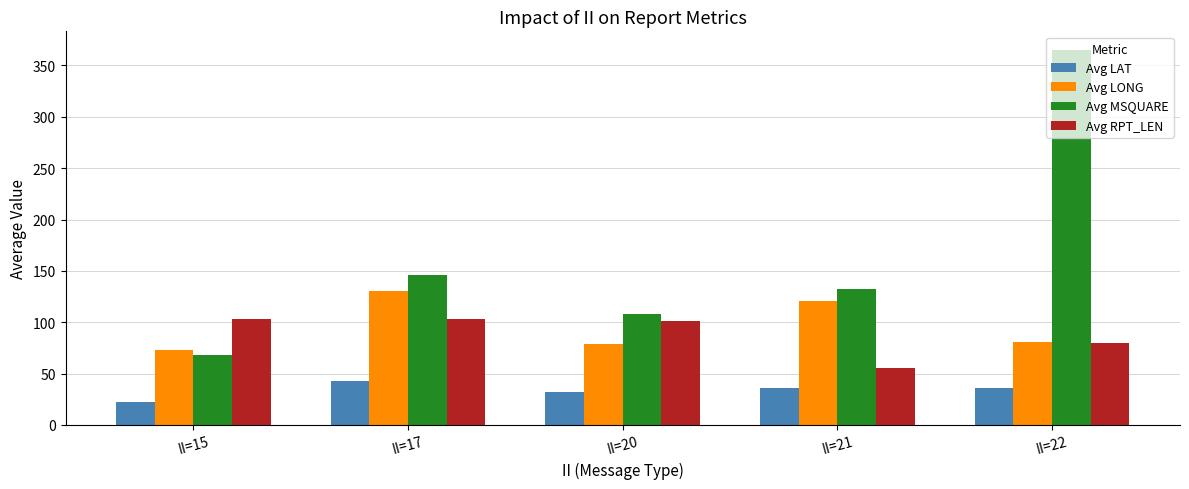

Rank the categories by Avg MSQUARE value from lowest to highest.

II=15, II=20, II=21, II=17, II=22